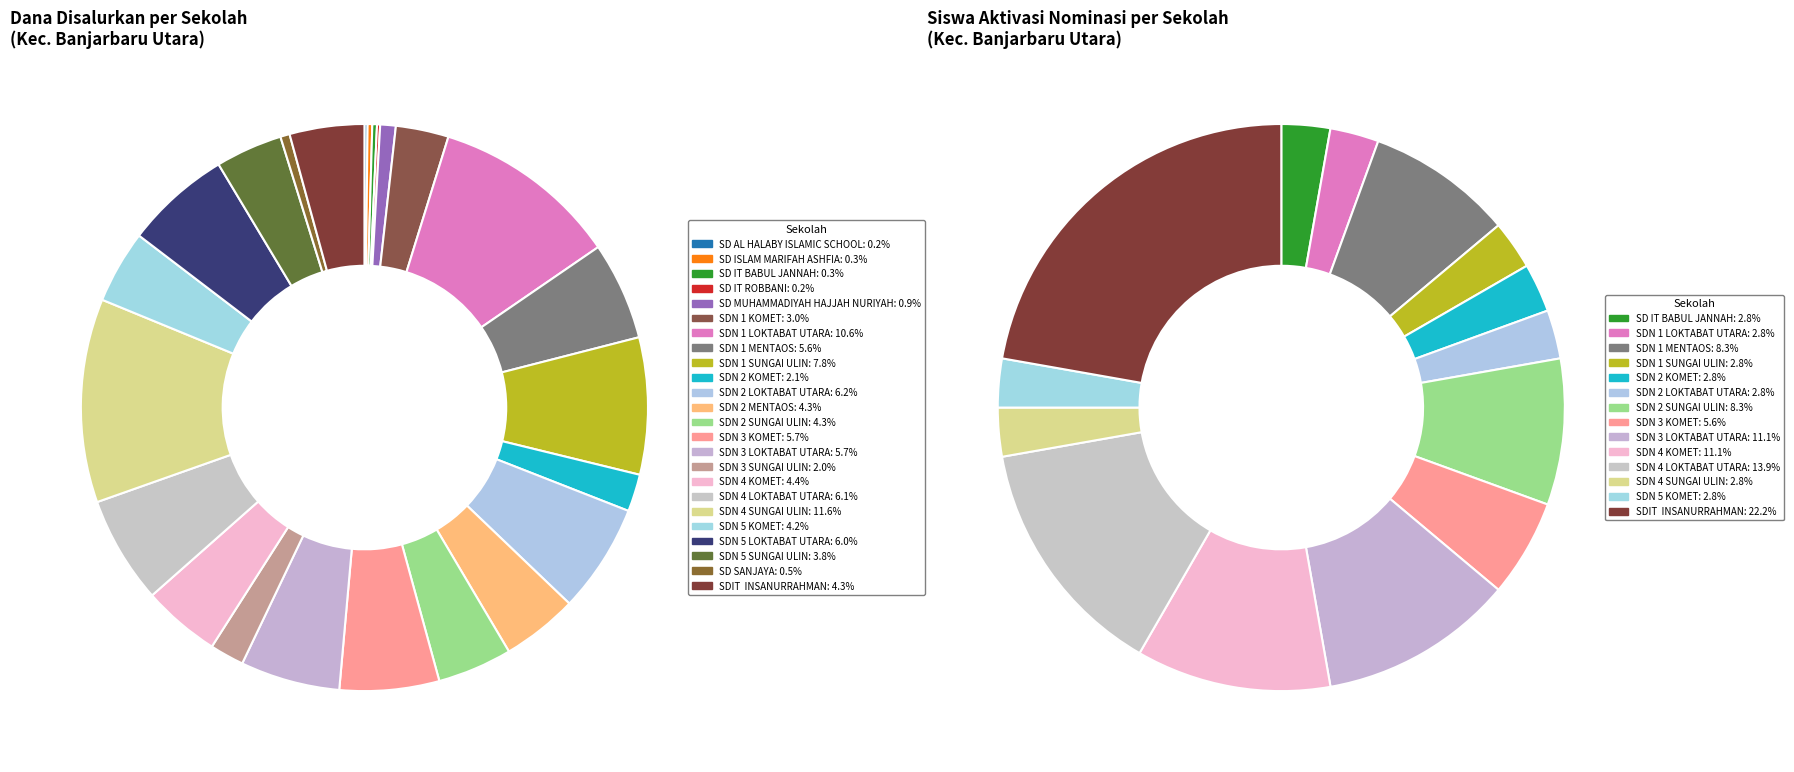

Is SD NEGERI 5 LOKTABAT UTARA the majority of the pie?

No